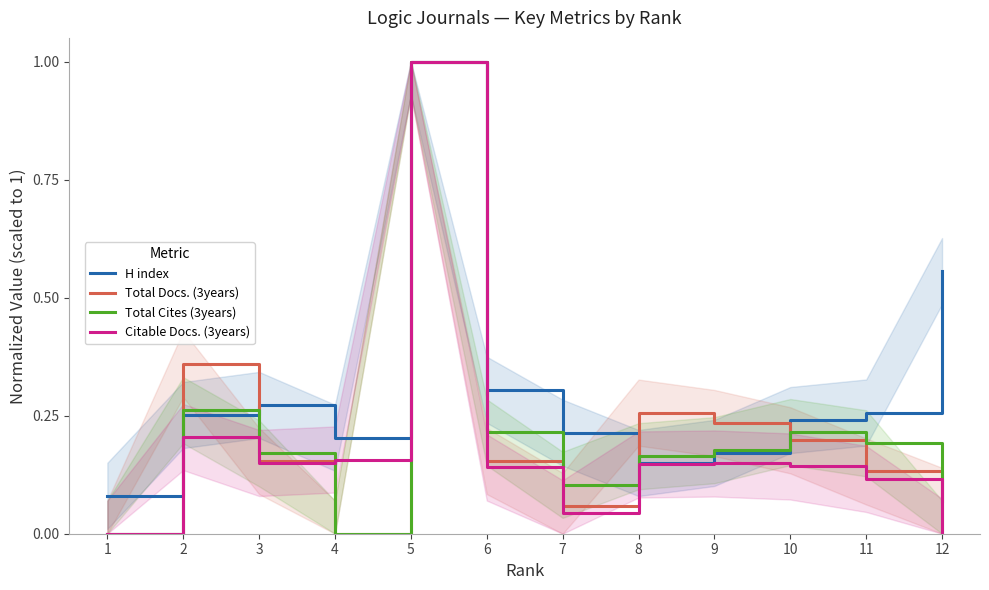

How many interior local valleys does the Total Docs. (3years) series have?

2